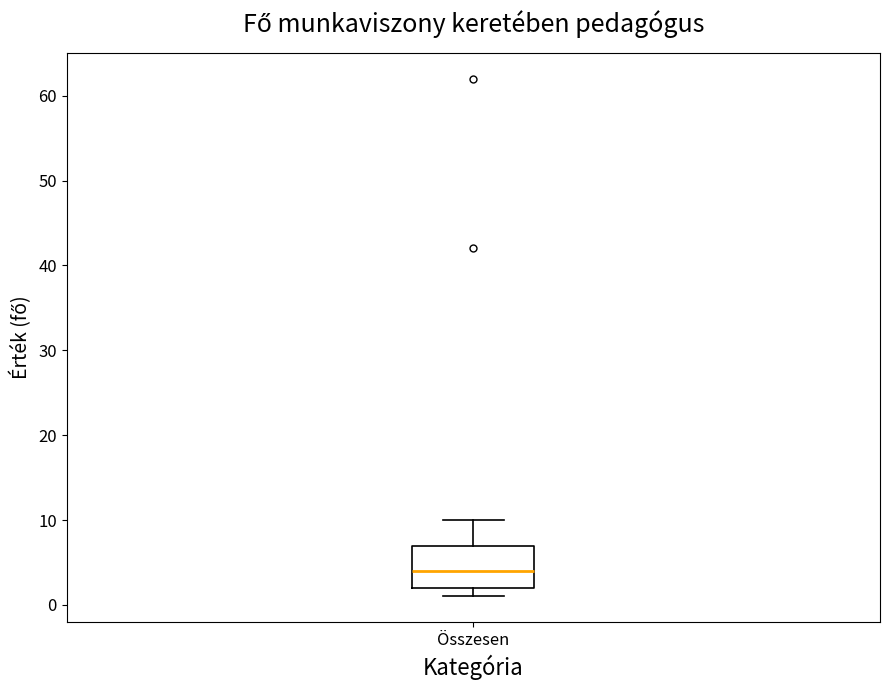

Transcribe this box plot: give where the median line is, the range the box spans, and where the two whiskers end, as read against the y-axis. The values are not printed on the chart, so give them approximately, as read against the axis.

median 4, box 2 to 7, whiskers 1 to 10